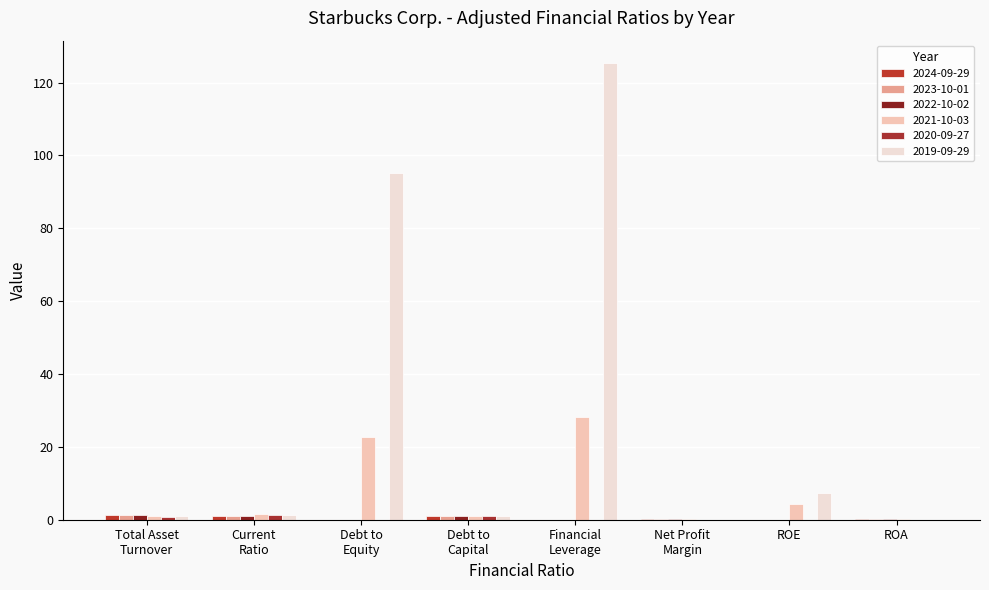

Reading left to right, extract all data points from this chart.

2024-09-29: 1.2	0.9	0.0	1.1	0.0	0.1	0.0	0.1
2023-10-01: 1.3	1.0	0.0	1.1	0.0	0.1	0.0	0.1
2022-10-02: 1.2	0.9	0.0	1.1	0.0	0.1	0.0	0.1
2021-10-03: 1.0	1.5	22.6	1.0	28.3	0.2	4.4	0.2
2020-09-27: 0.8	1.3	0.0	1.1	0.0	0.0	0.0	0.0
2019-09-29: 1.0	1.2	95.2	1.0	125.2	0.1	7.5	0.1